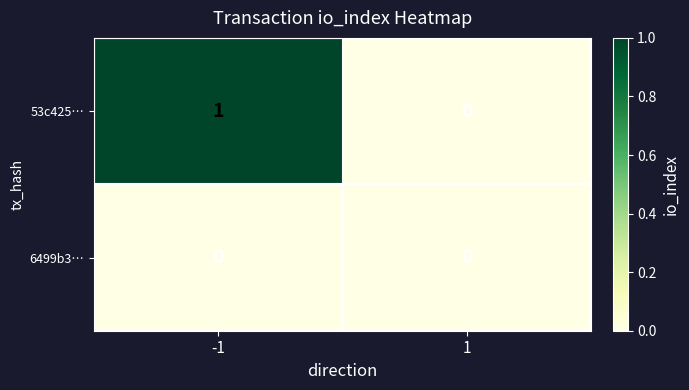

Rank the series by their maximum value, from lowest to highest.

6499b3…, 53c425…